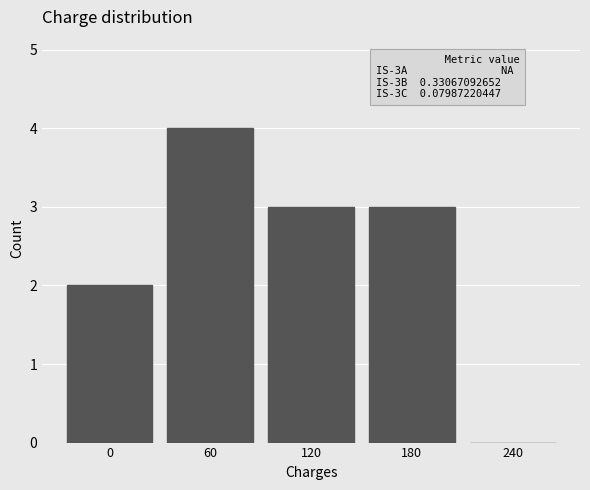

Reading left to right, transcribe all the data shown in this chart.

0=2	60=4	120=3	180=3	240=0